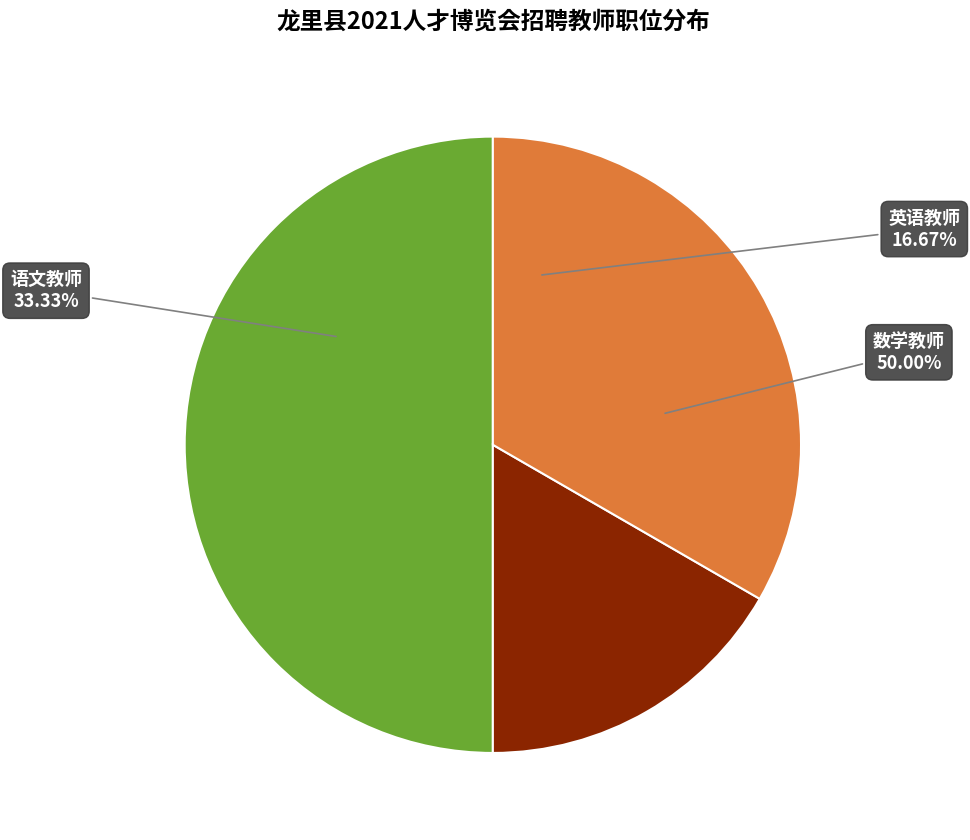

What is the smallest slice in the pie chart?

英语教师